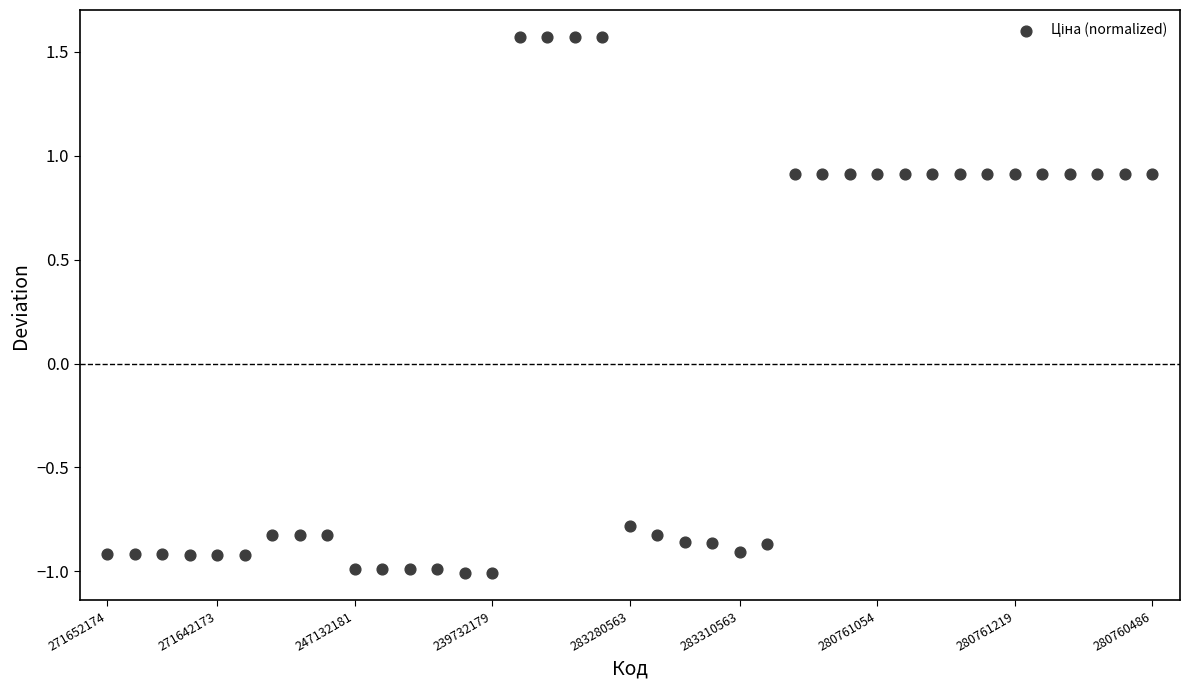

What Y value in the scatter plot is closest to 0?

-0.8